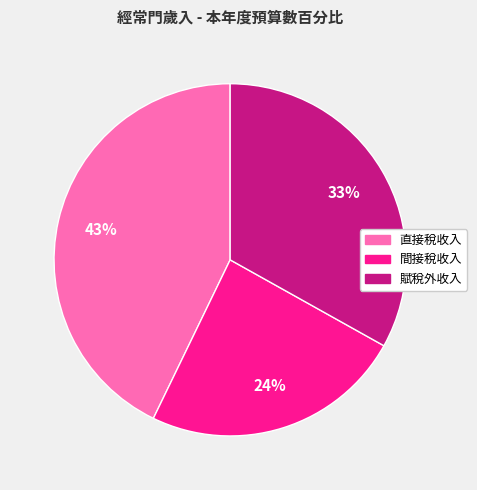

The 賦稅外收入 slice represents 27% of the pie. True or false?

False